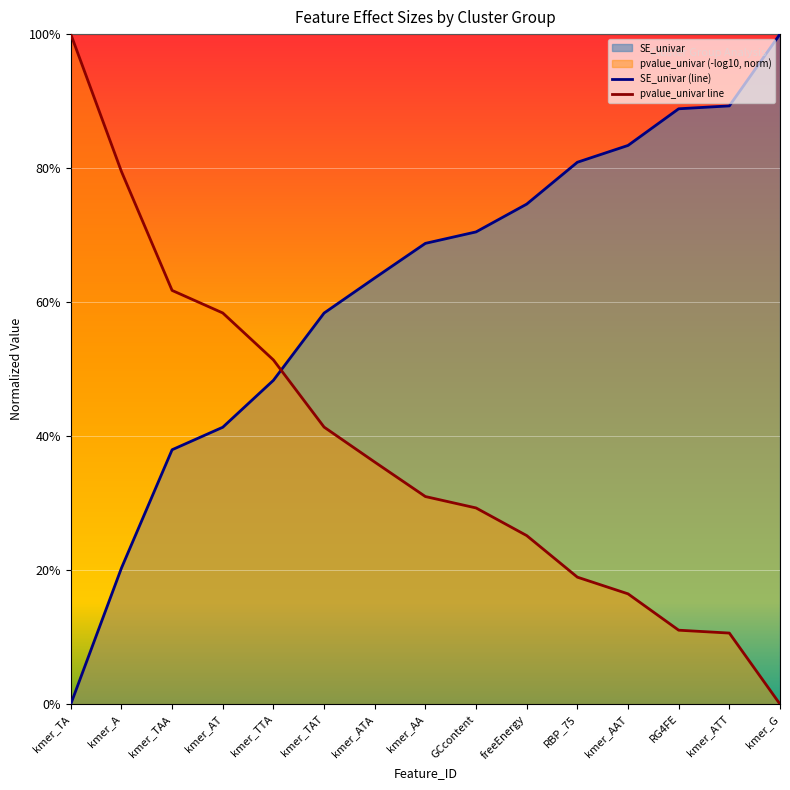

What is the average value of the pvalue_univar line series?

0.4